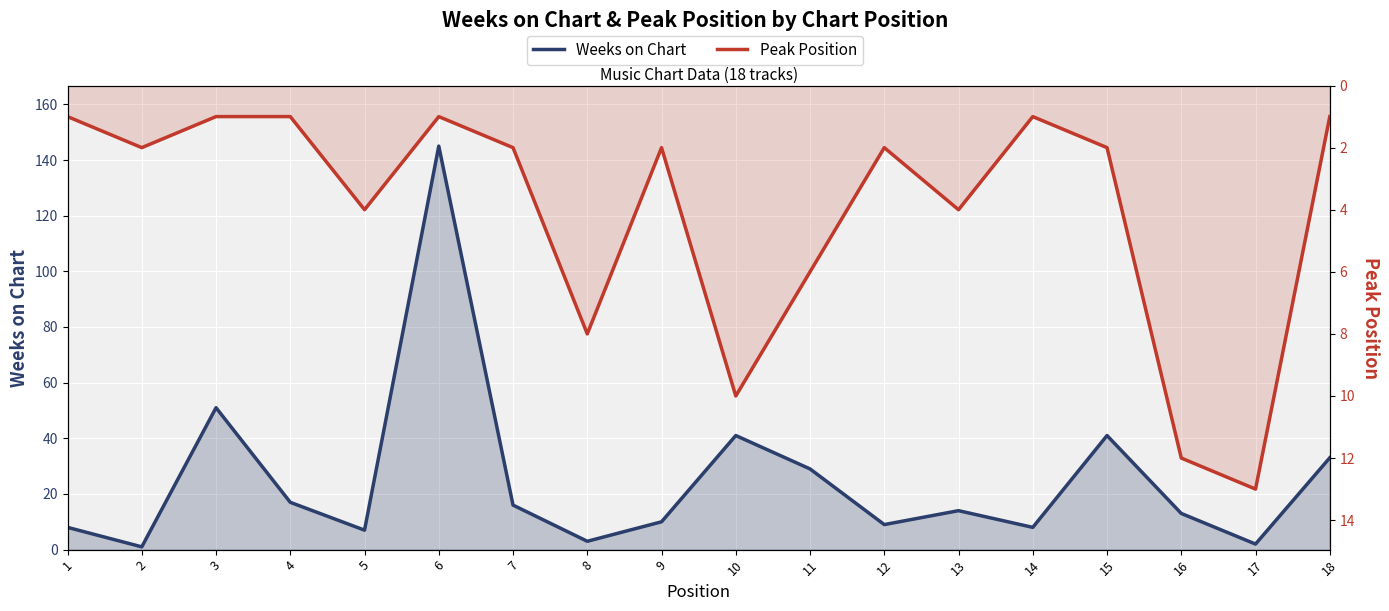

After their last crossing, which series has the higher values: Peak Position or Weeks on Chart?

Weeks on Chart